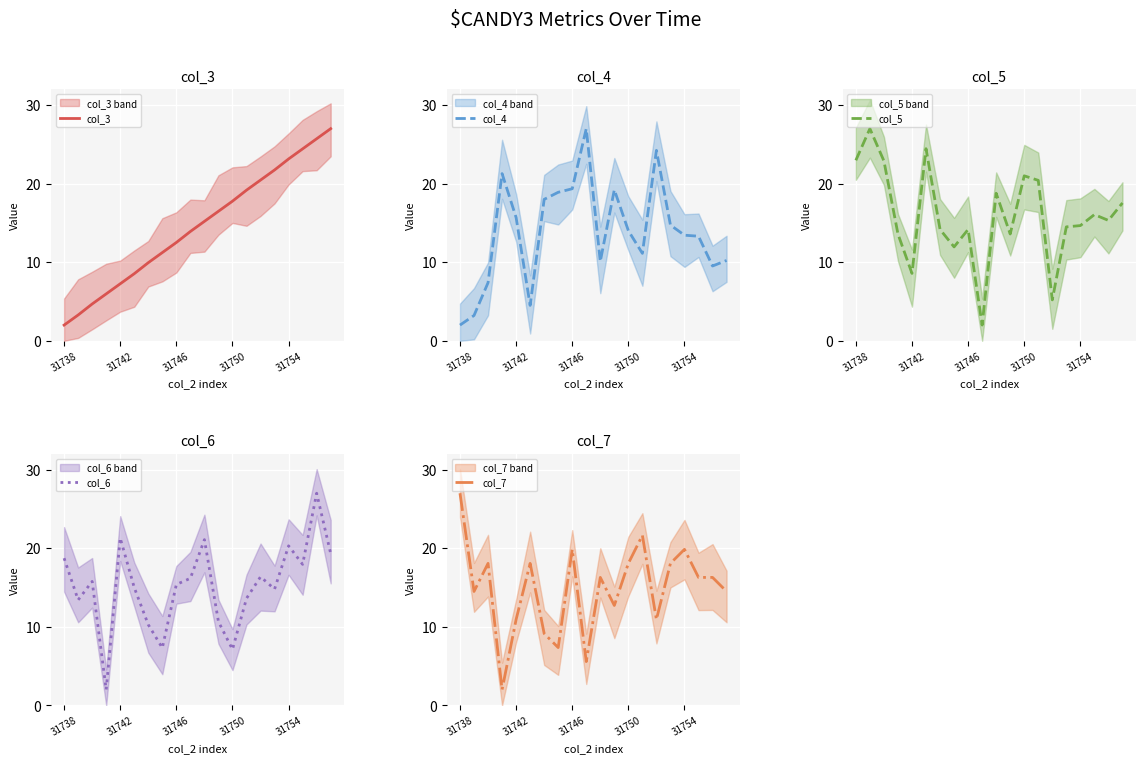

What is the highest value of the col_3 series?

27.0